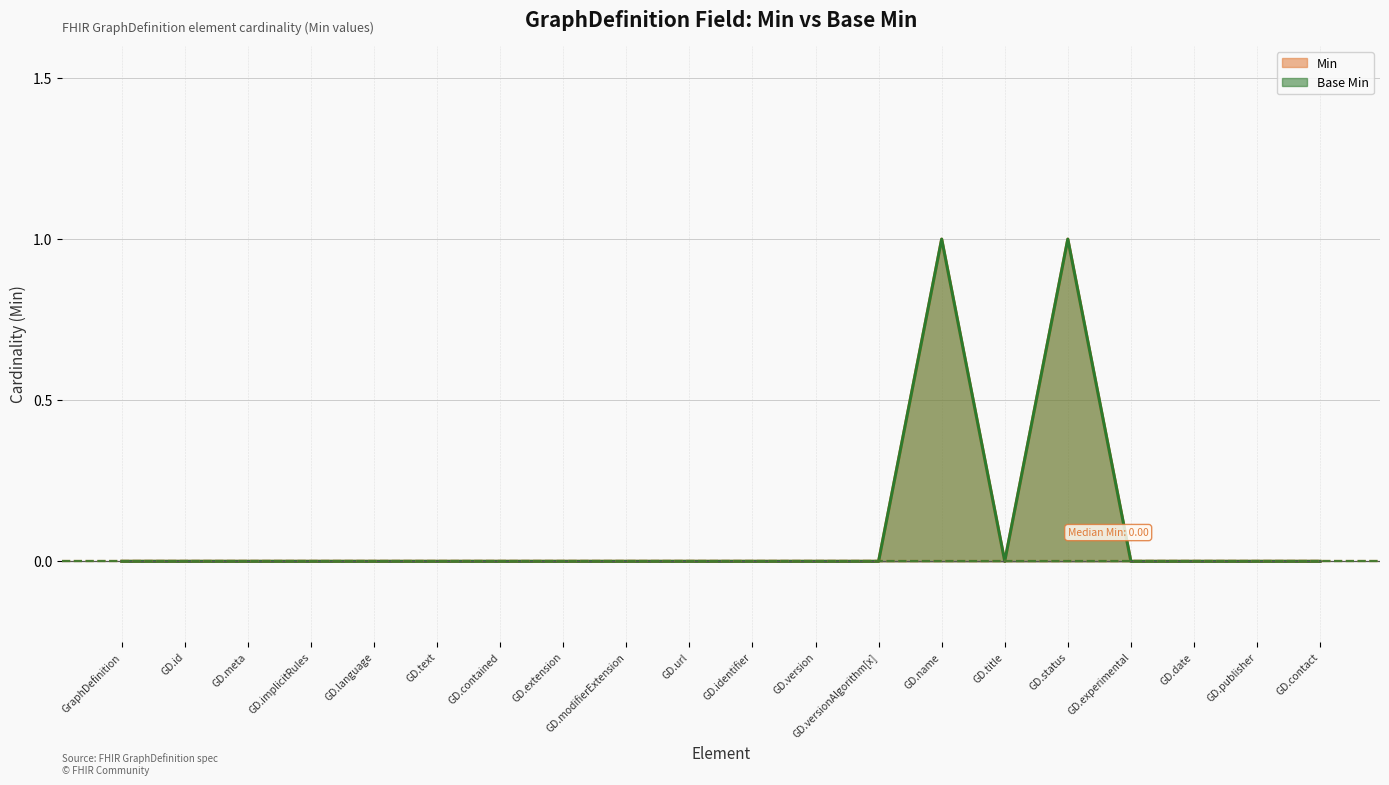

What is the difference between the maximum and minimum values in the Min series?

1